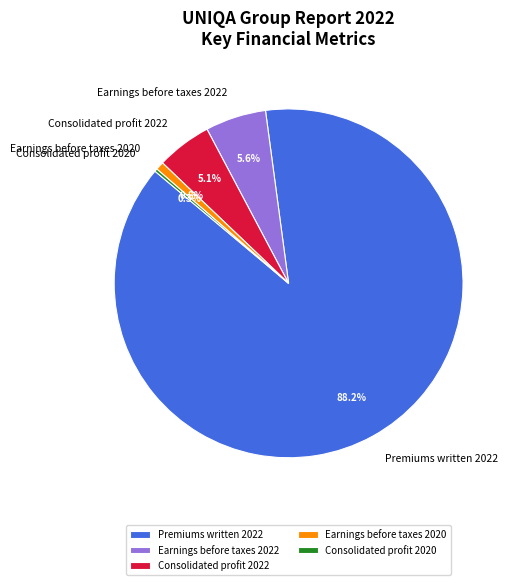

Between Premiums written 2022 and Consolidated profit 2022, which is larger?

Premiums written 2022